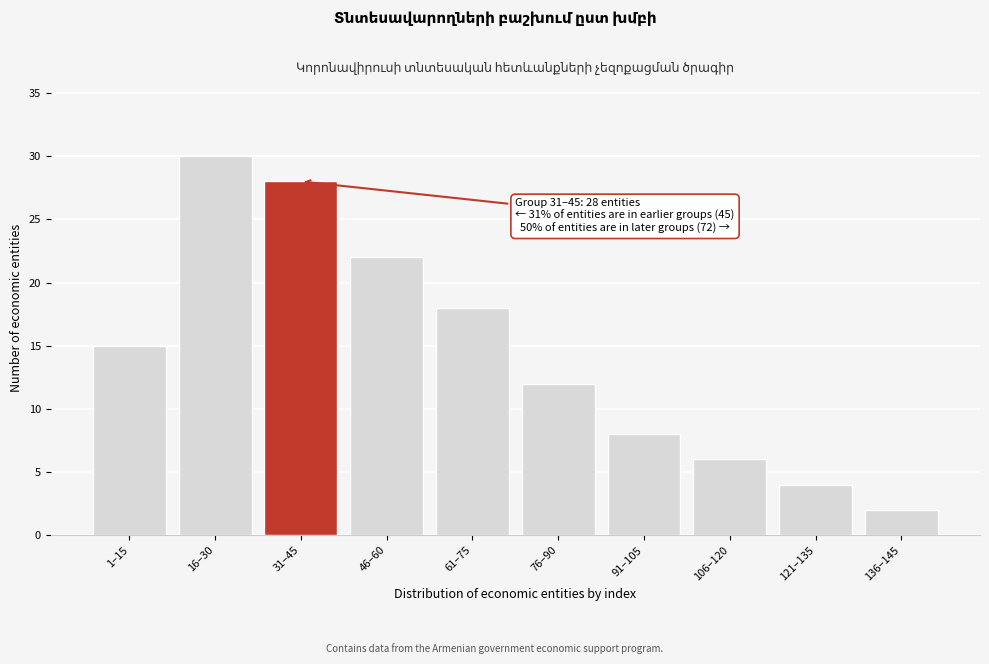

Reading left to right, transcribe all the data shown in this chart.

15	30	28	22	18	12	8	6	4	2